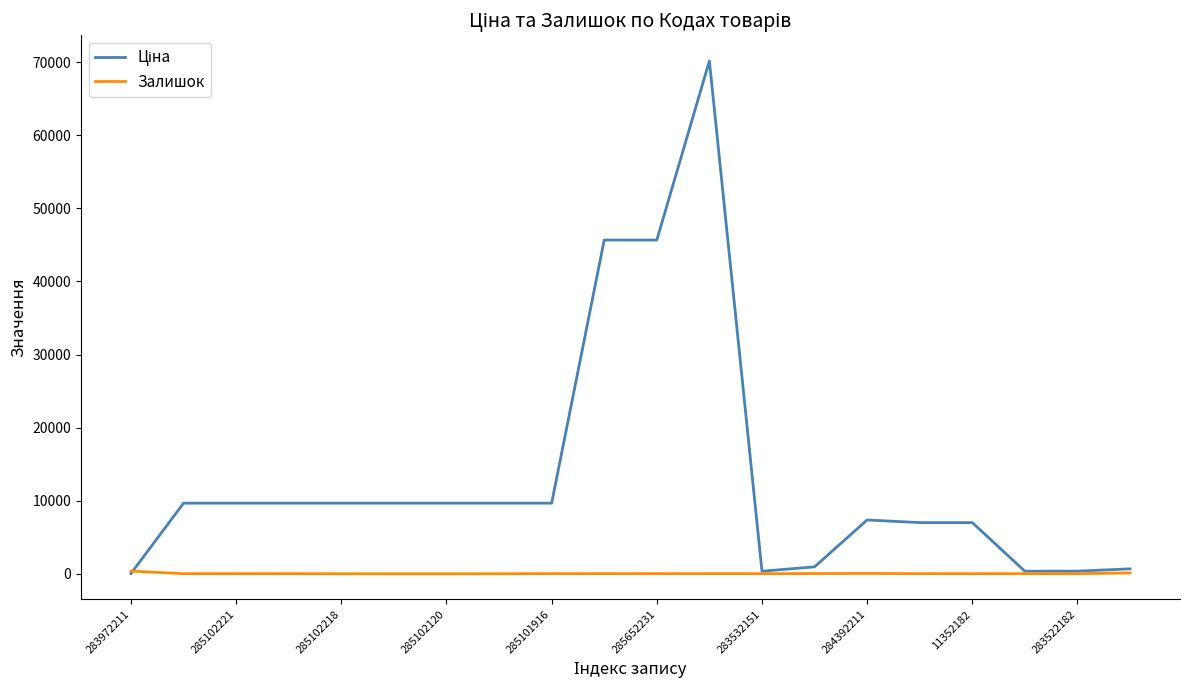

Is this an area chart (filled region under the line)?

No